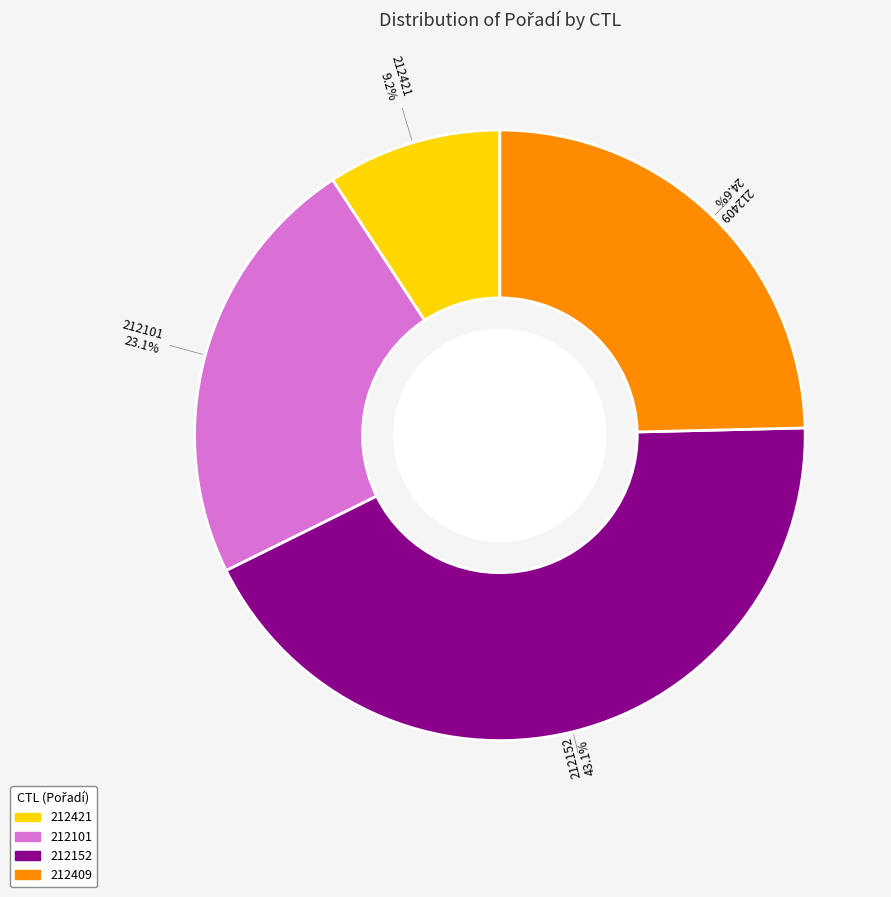

Which category has the smallest portion of the pie?

212421